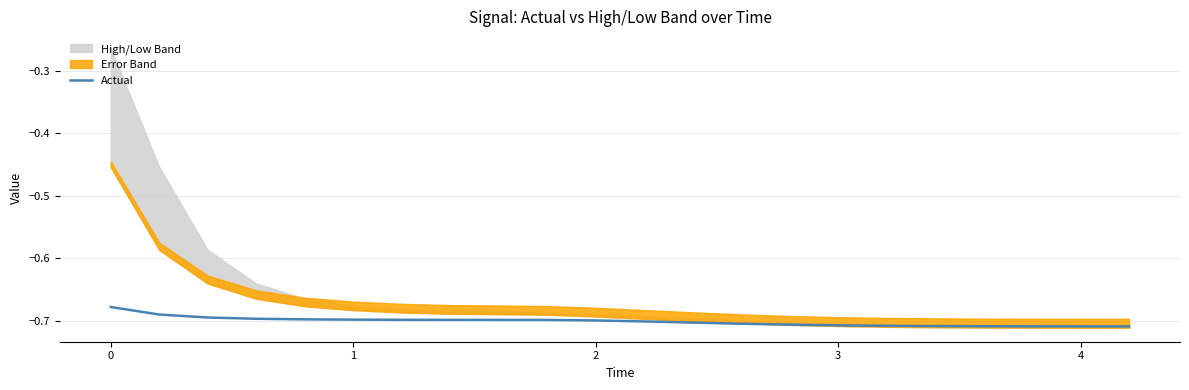

The Actual series shows -0.7 at 1. True or false?

True